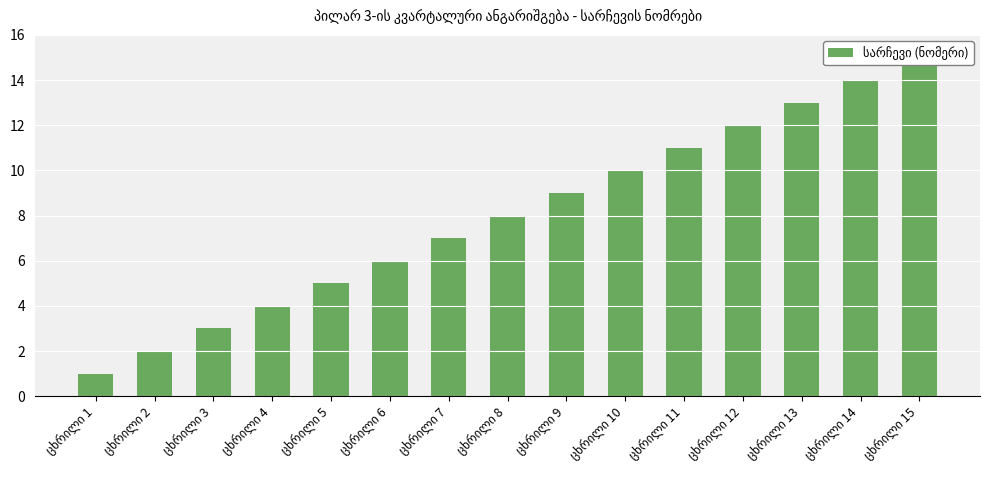

What is the average value?

8